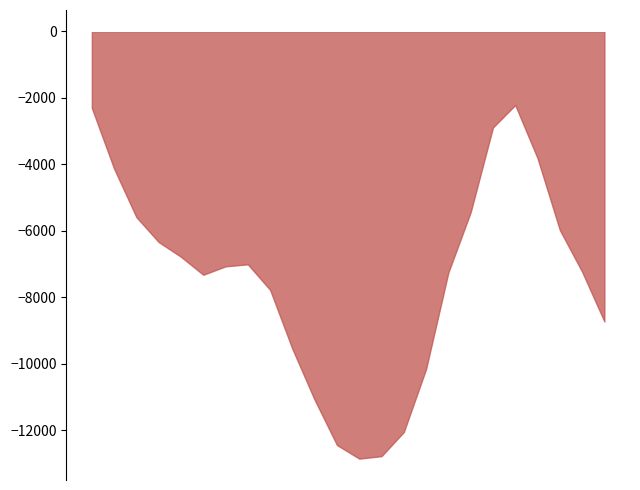

What is the smallest value displayed?

-12850